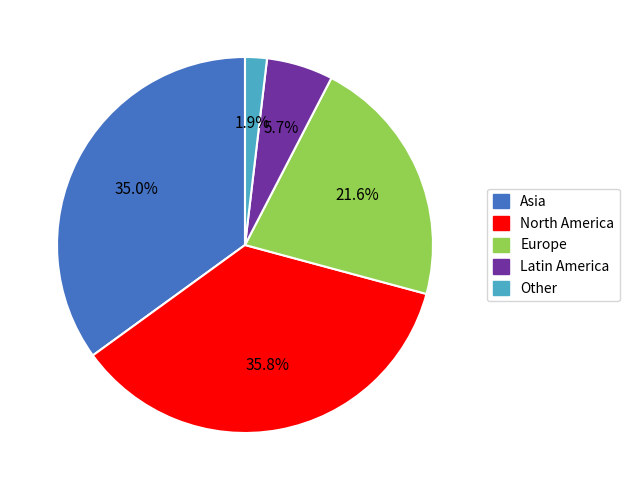

Does any single category account for the majority?

No